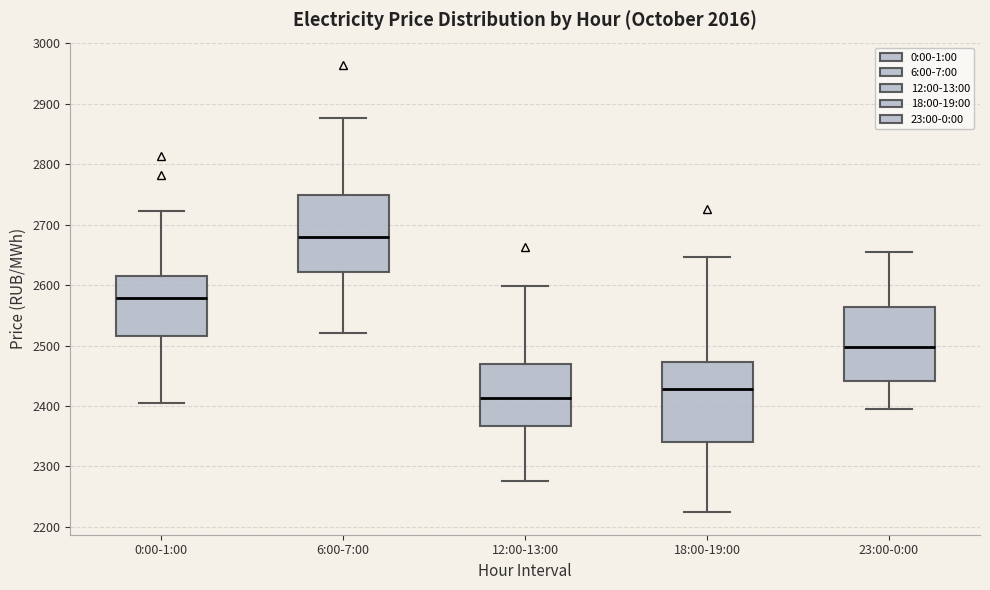

Which box has the lowest median line?

12:00-13:00